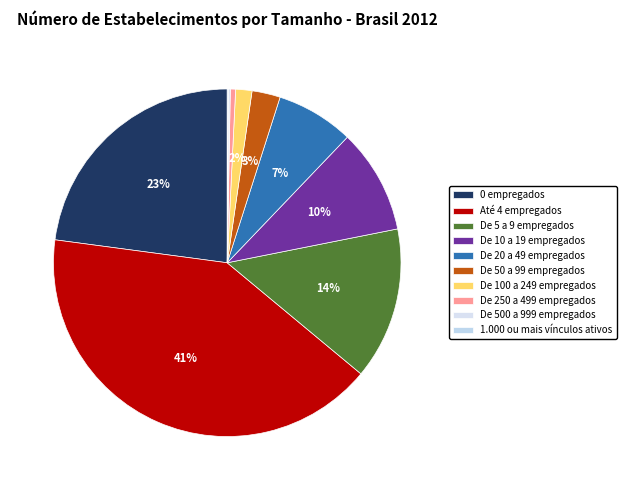

Is there a majority slice in this chart?

No